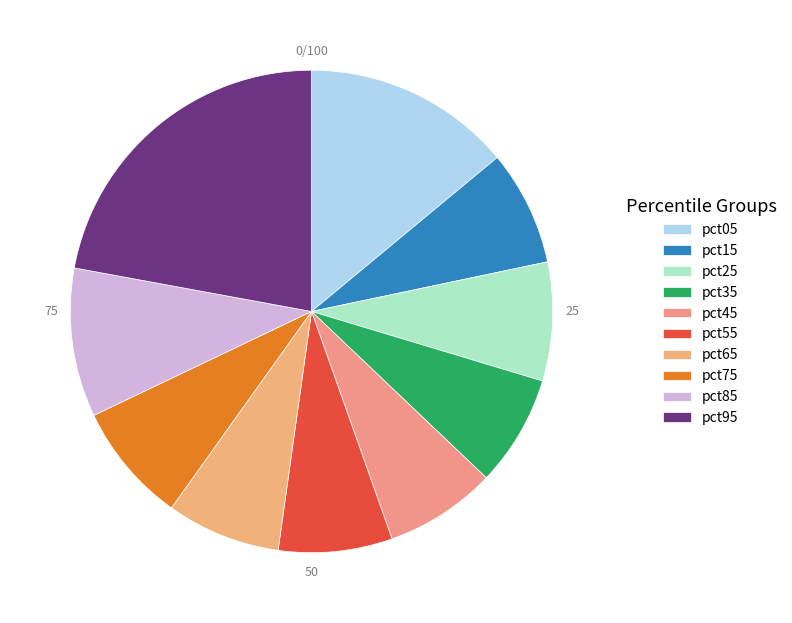

To the nearest percent, what is the difference between the largest and smallest slice percentages?

15%